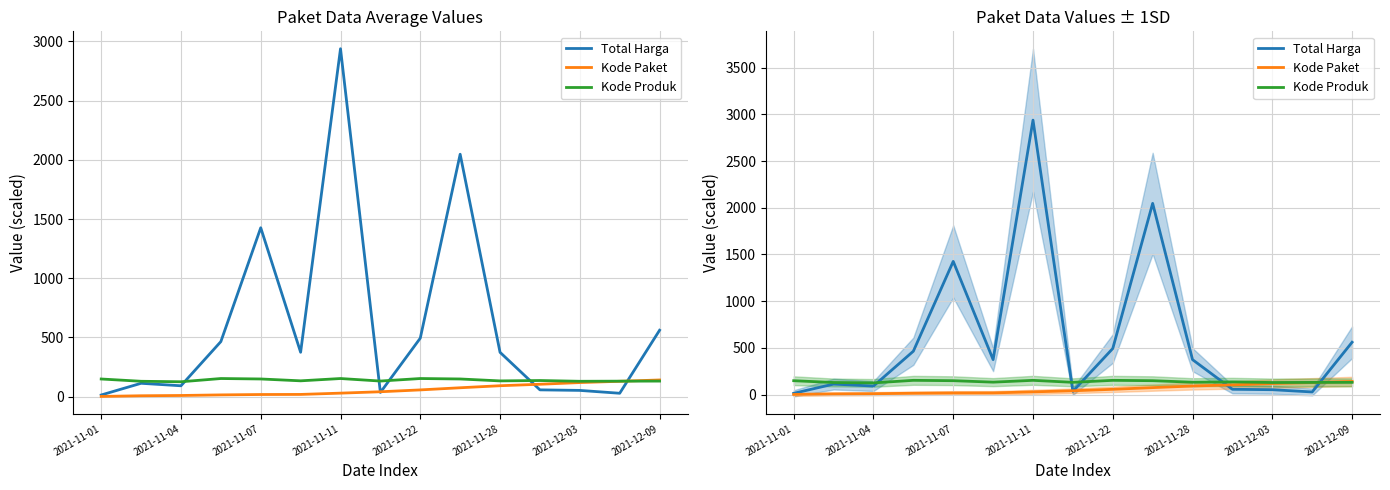

What is the average value of the Kode Paket series?

56.2